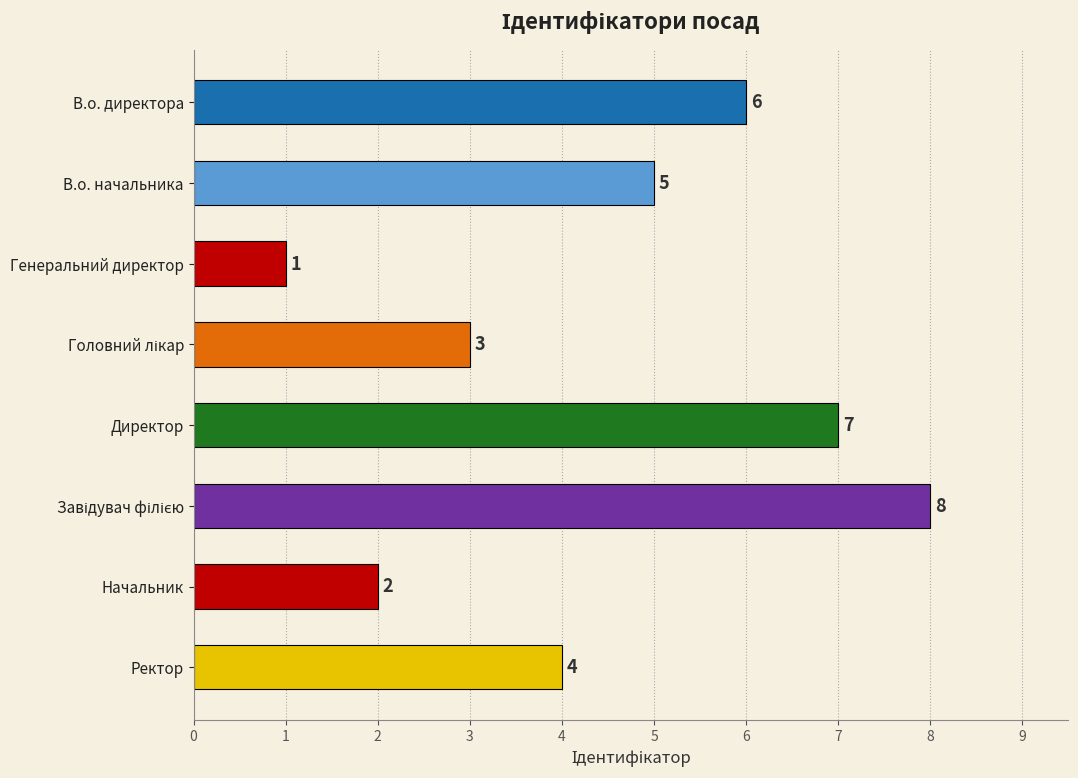

Reading top to bottom, what are all the values shown in this chart?

6	5	1	3	7	8	2	4